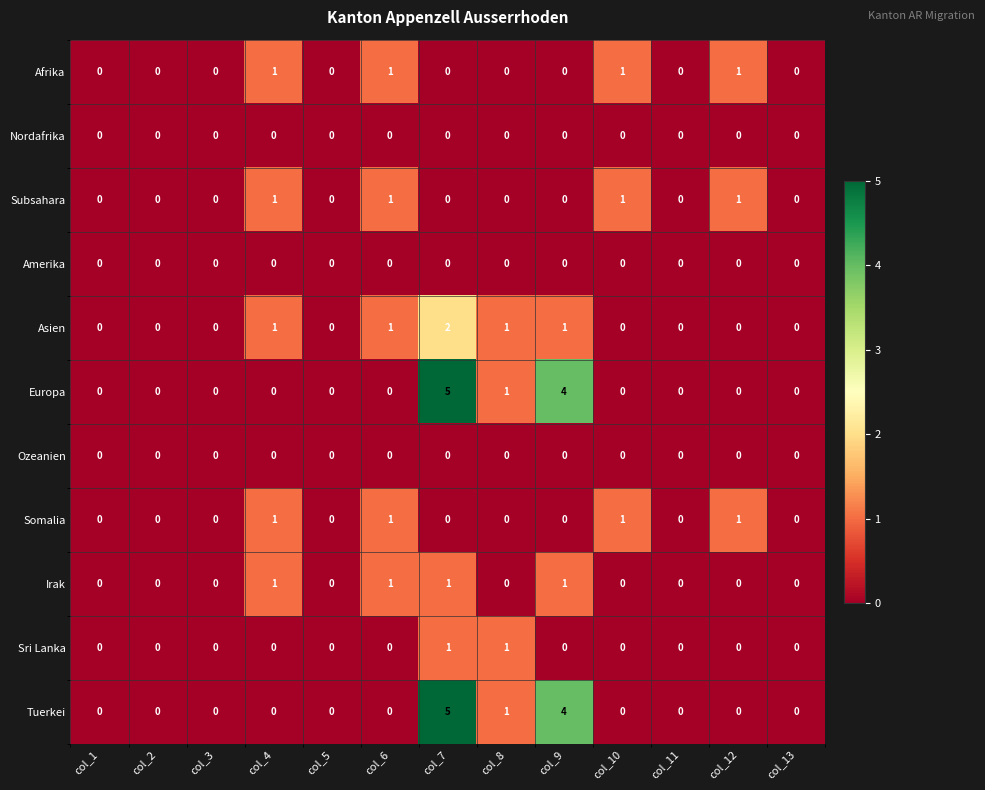

Count the Afrika values in the range 0 to 1.

13